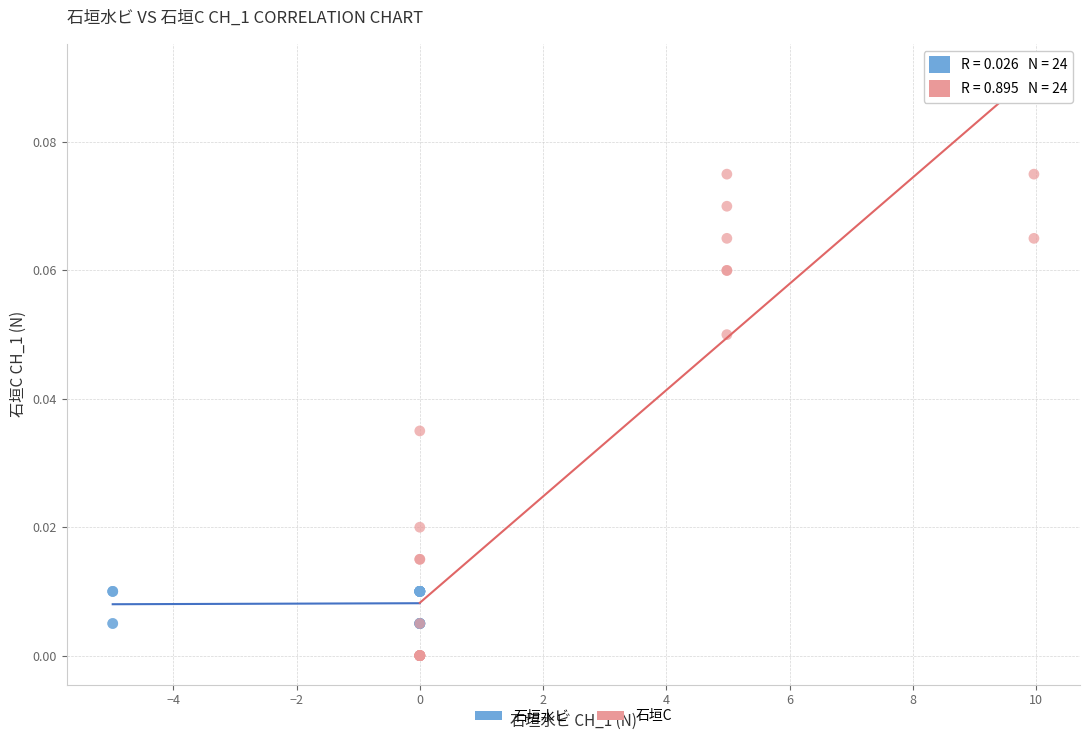

Which series reaches the maximum Y coordinate?

石垣C